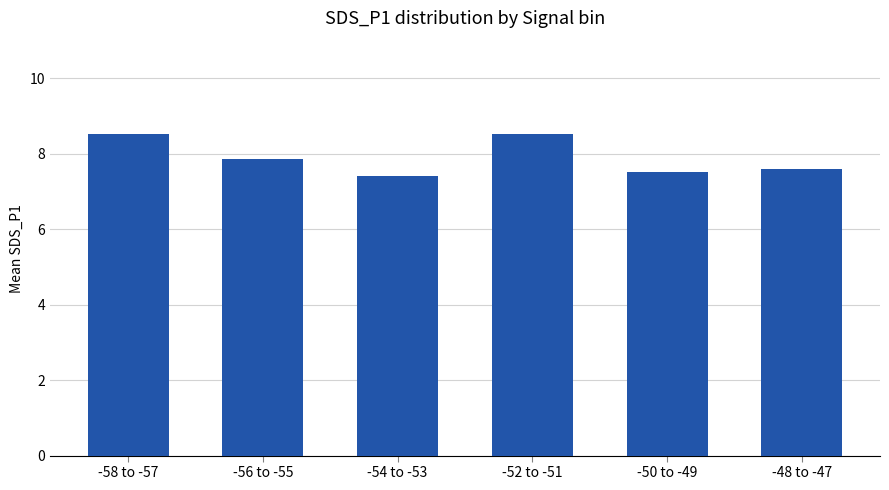

Which has a higher value, -48 to -47 or -58 to -57?

-58 to -57